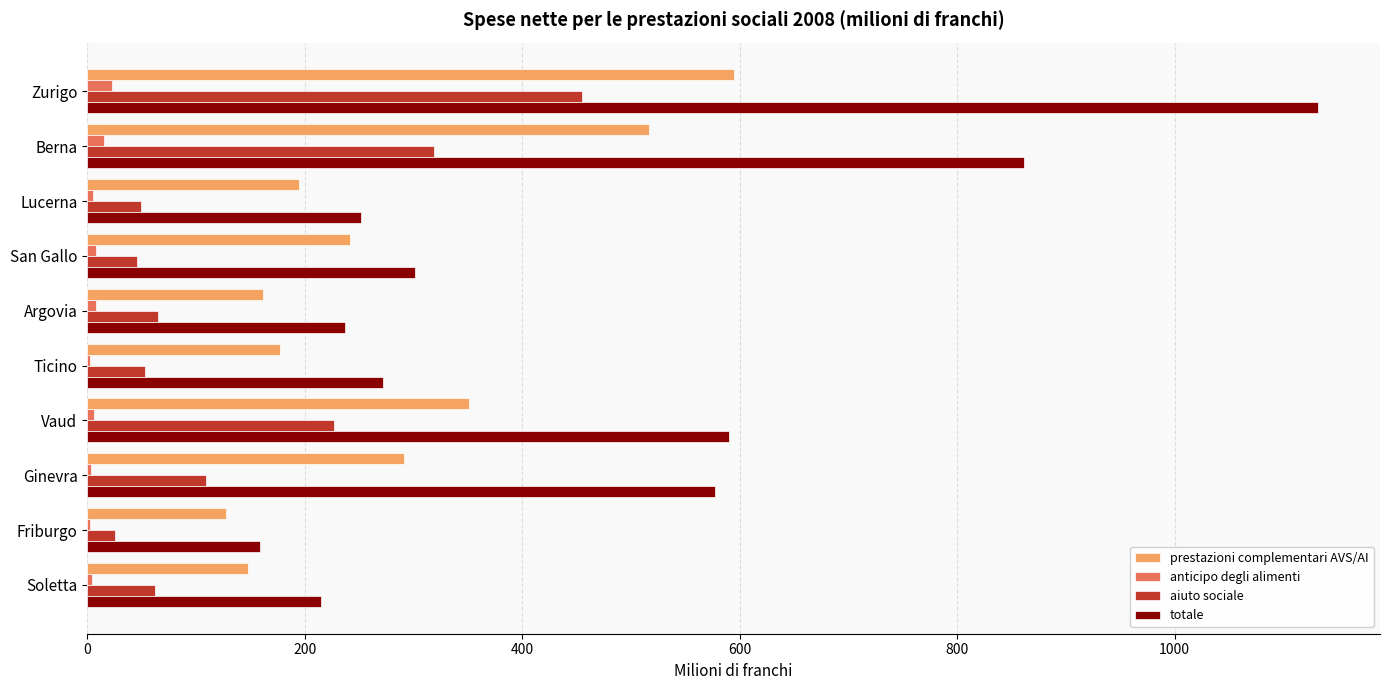

At which category is the sum across all series the highest?

Zurigo